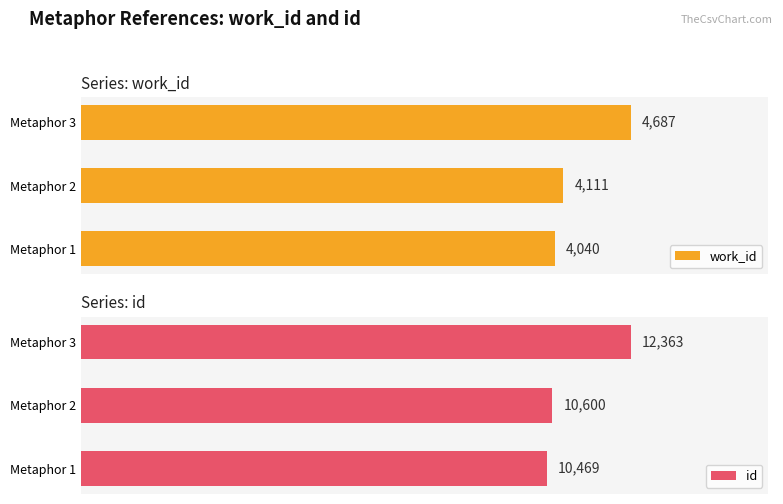

Reading right to left, extract all data points from this chart.

work_id: 4687	4111	4040
id: 12363	10600	10469